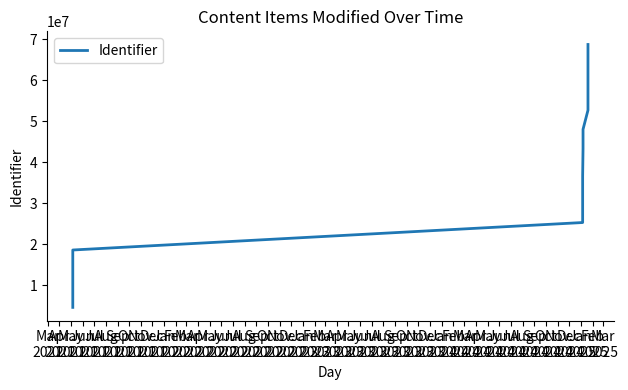

What is the change in value from Jul
2021 to Aug
2021?

+4664041